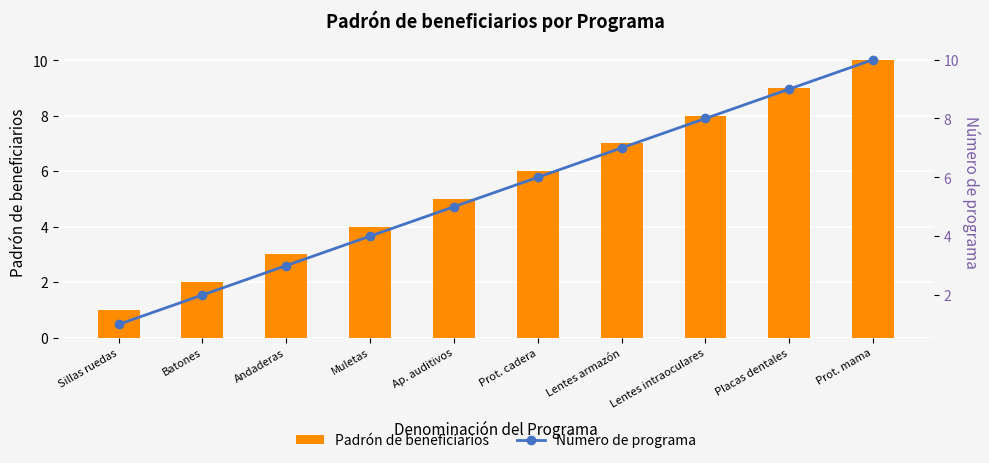

Is it true that Padrón de beneficiarios equals 13 at Placas dentales?

False